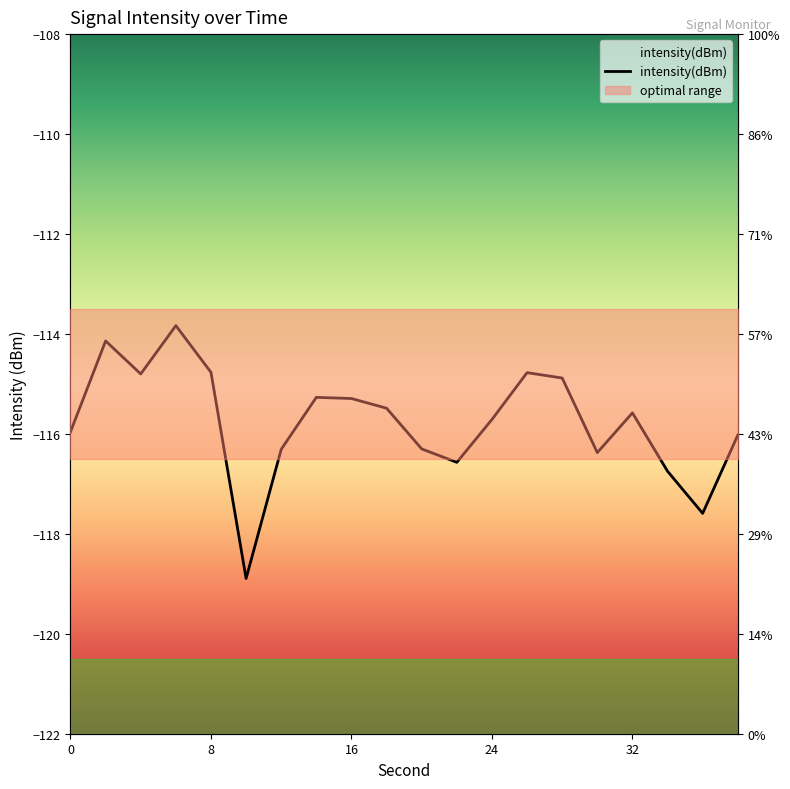

Is it true that the value at 30 is -116.4?

True